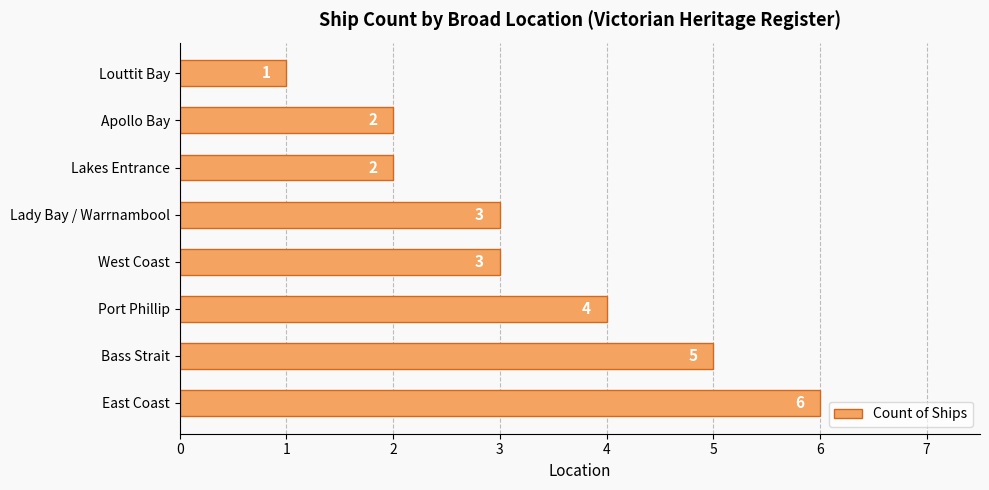

The chart shows a value of 3 at East Coast. True or false?

False